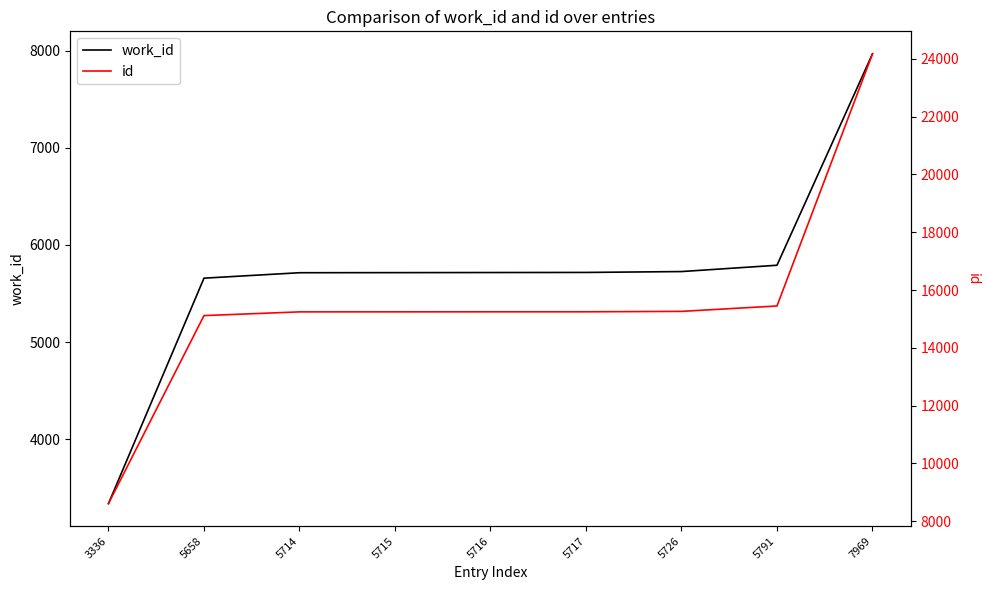

At which label does id reach its minimum?

3336